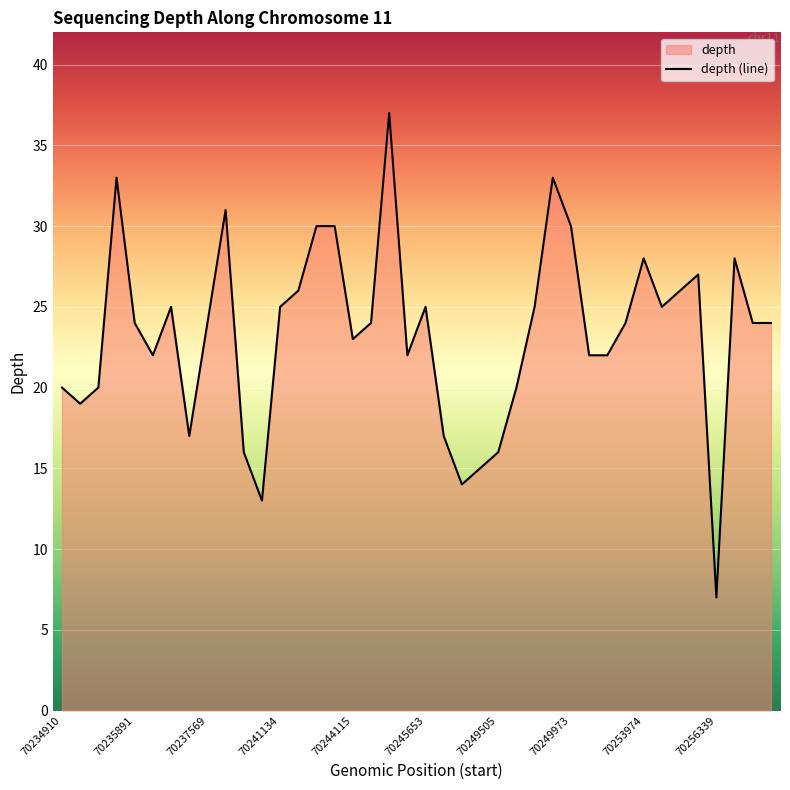

What is the change in value from 70245653 to 70253974?

+3